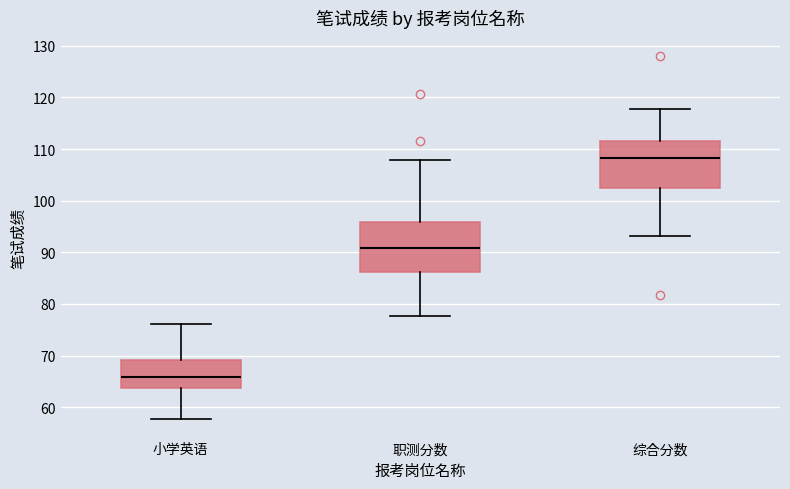

Reading left to right, read every box against the y-axis: the position of its median line, the range the box covers, and the ends of its whiskers. The values are not printed on the chart, so give them approximately, as read against the axis.

小学英语: median 66, box 64 to 69, whiskers 58 to 76
职测分数: median 91, box 86 to 96, whiskers 78 to 108
综合分数: median 108, box 102 to 112, whiskers 93 to 118